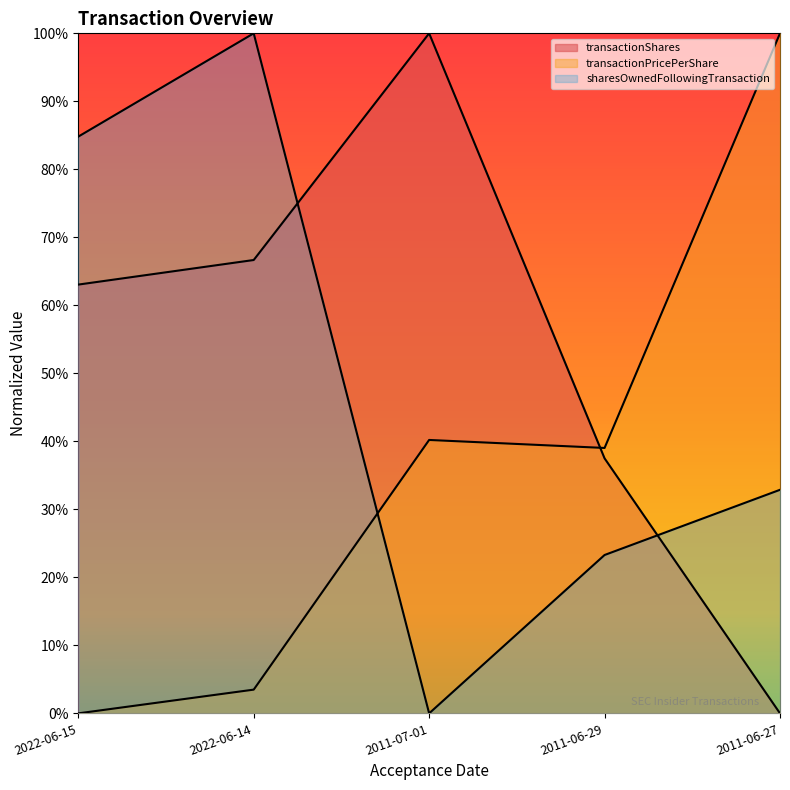

The transactionPricePerShare series shows 0.4 at 2011-07-01. True or false?

True